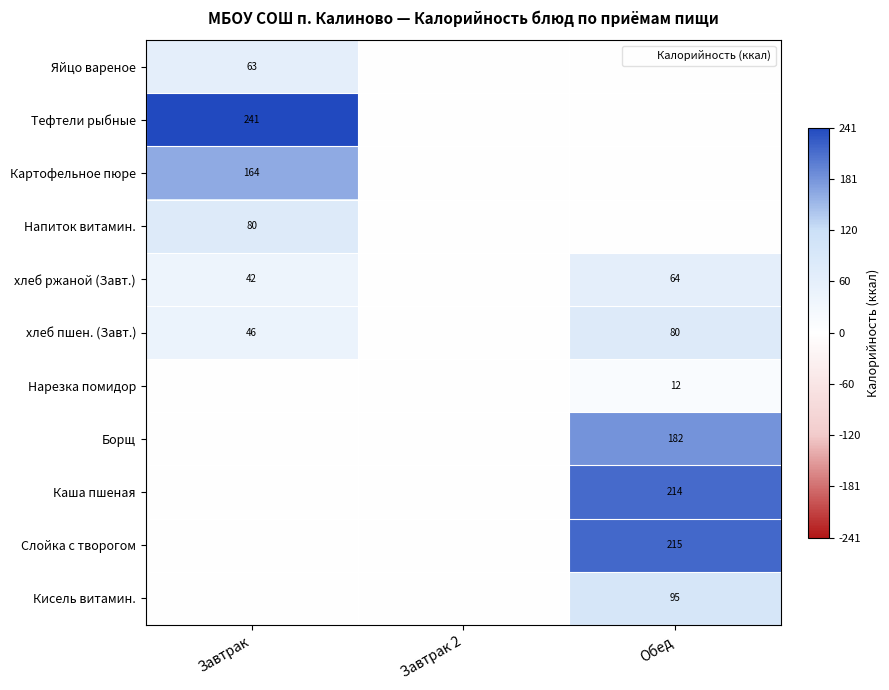

What is the average value of the хлеб ржаной (Завт.) series?

35.3